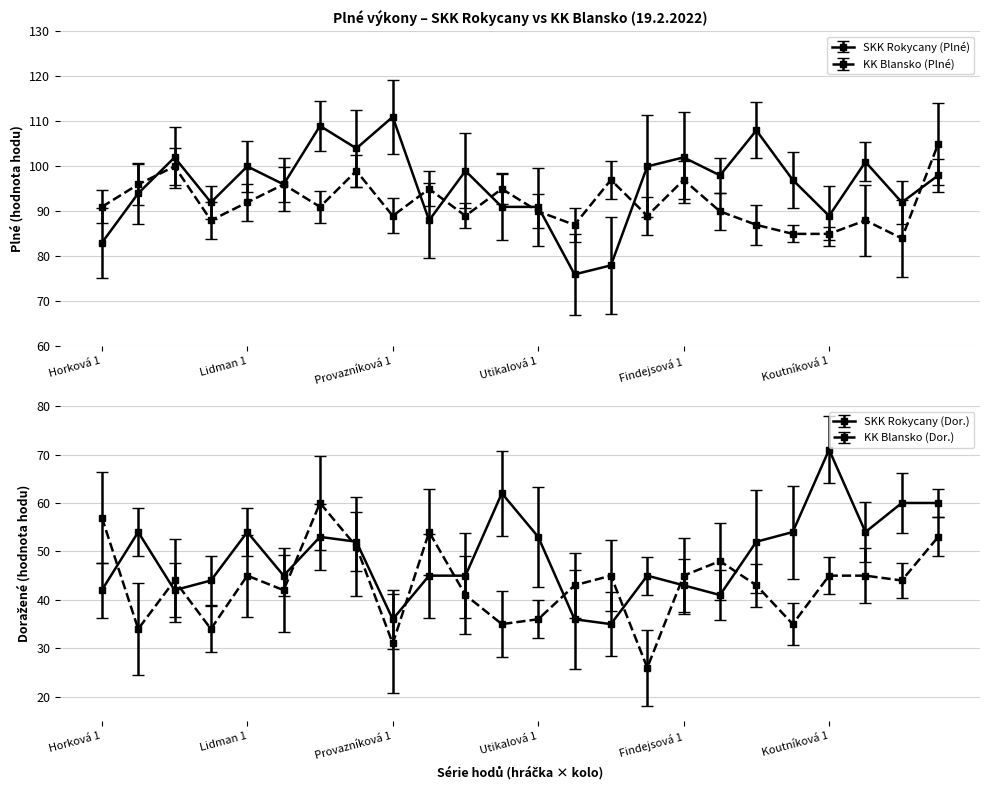

What is the difference between the highest and lowest values at Koutníková 3?

8